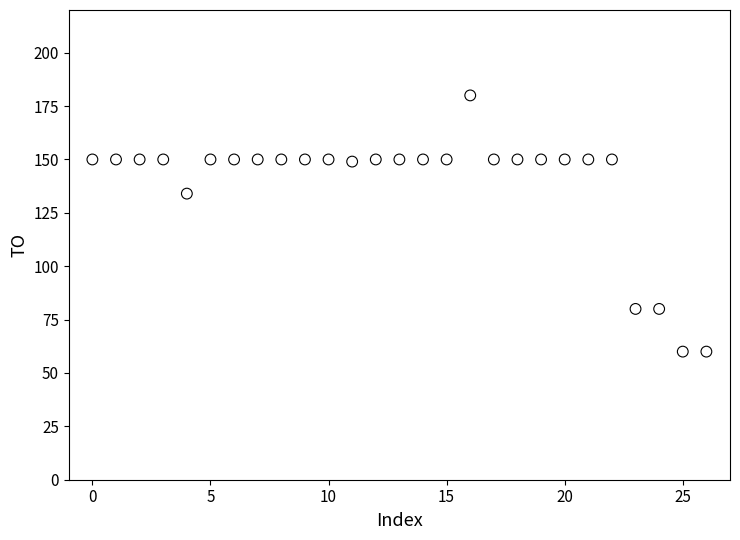

What is the range of Y values (max minus min)?

120